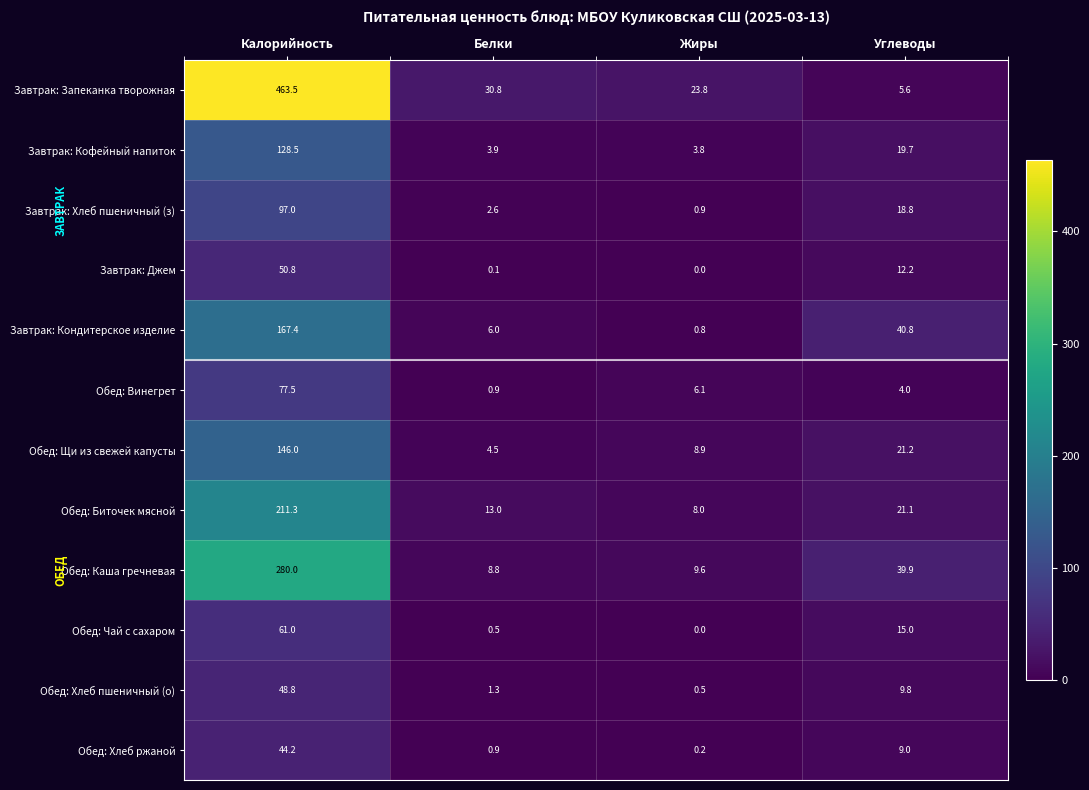

Which series has the largest range (max minus min)?

Завтрак: Запеканка творожная